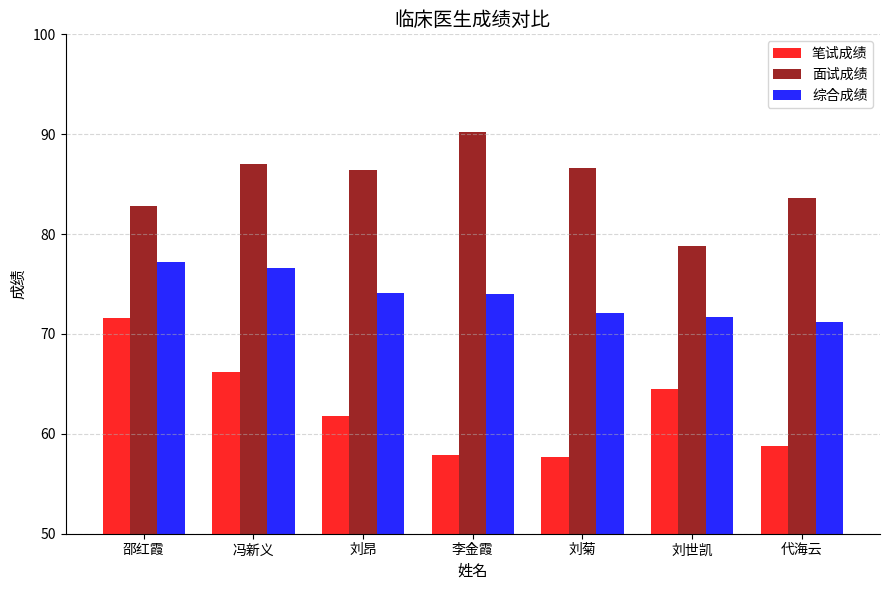

What is the sum of the 笔试成绩 values at 刘世凯 and 冯新义?

130.8